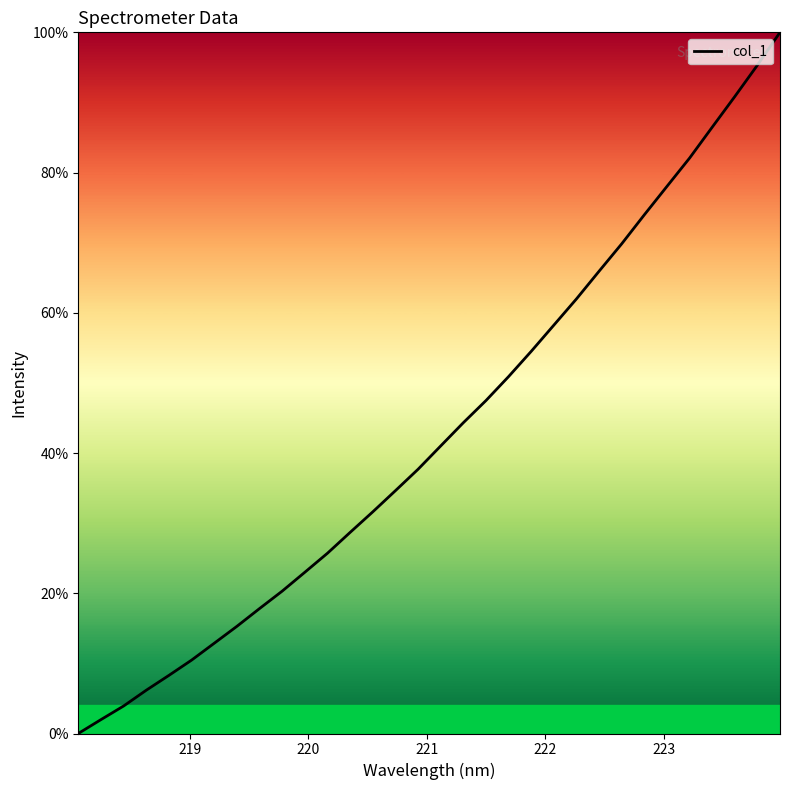

What is the sum of all values?

1379.3